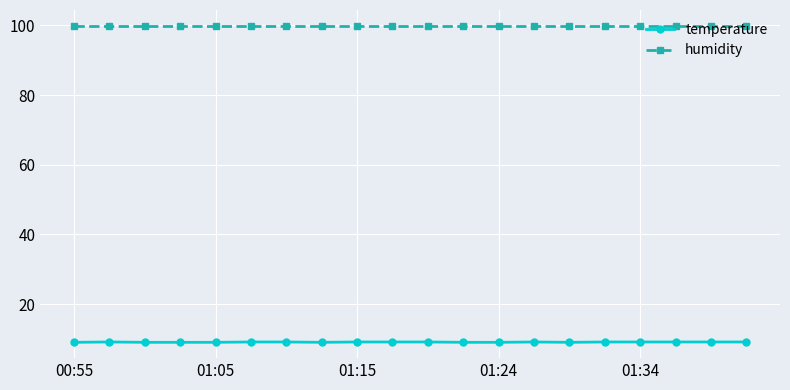

Which series has the largest range (max minus min)?

temperature